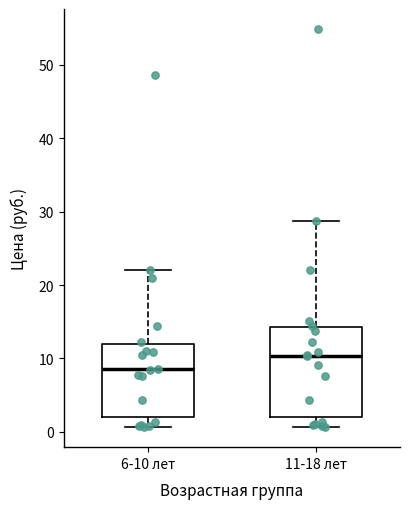

Which box is the tallest, from its lower edge to its upper edge?

11-18 лет